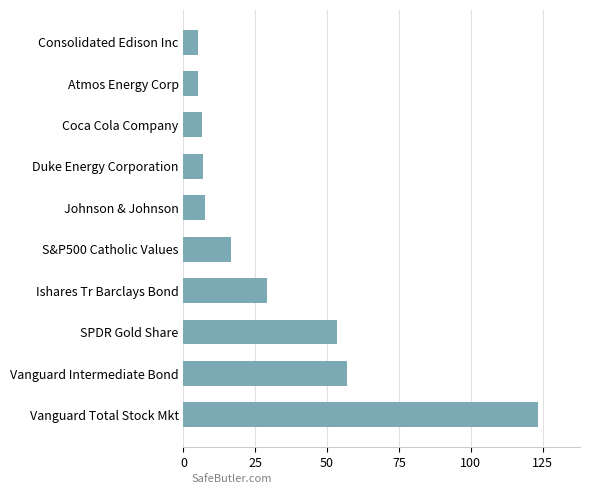

Are the bars horizontal?

Yes